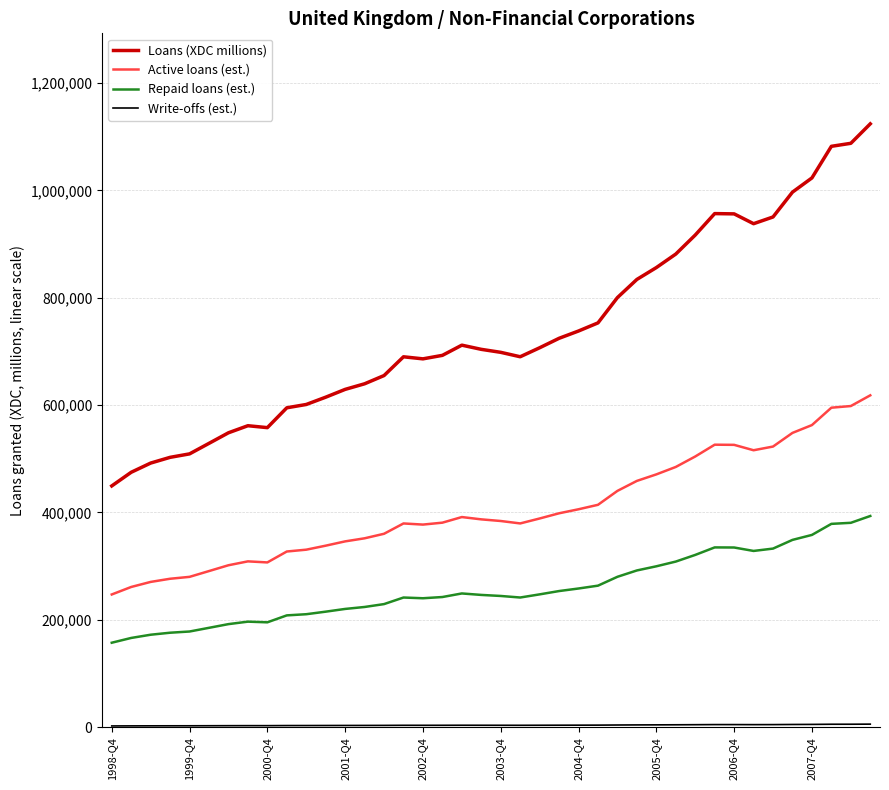

How many values in the Active loans (est.) series exceed 387132?

20